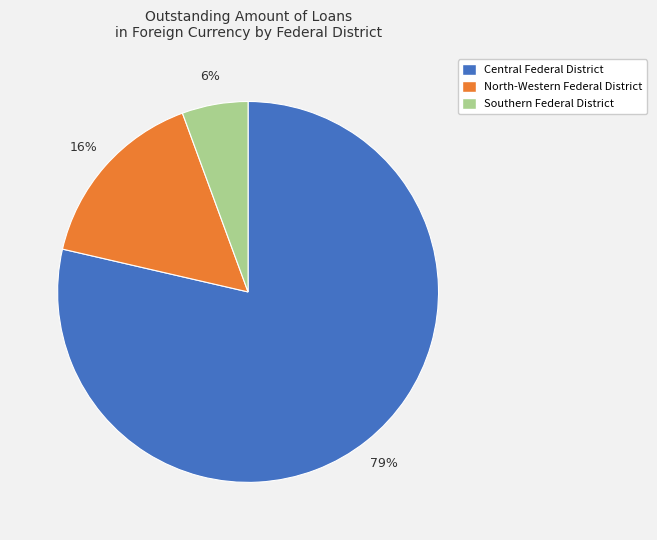

Count the number of slices in the pie.

3